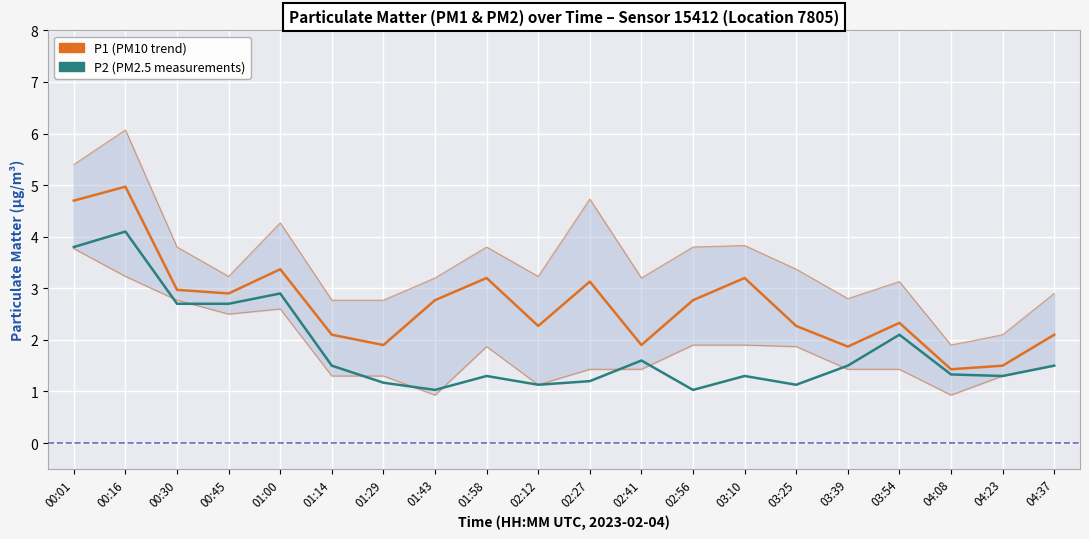

The P2 (PM2.5) series shows 1.1 at 03:25. True or false?

True